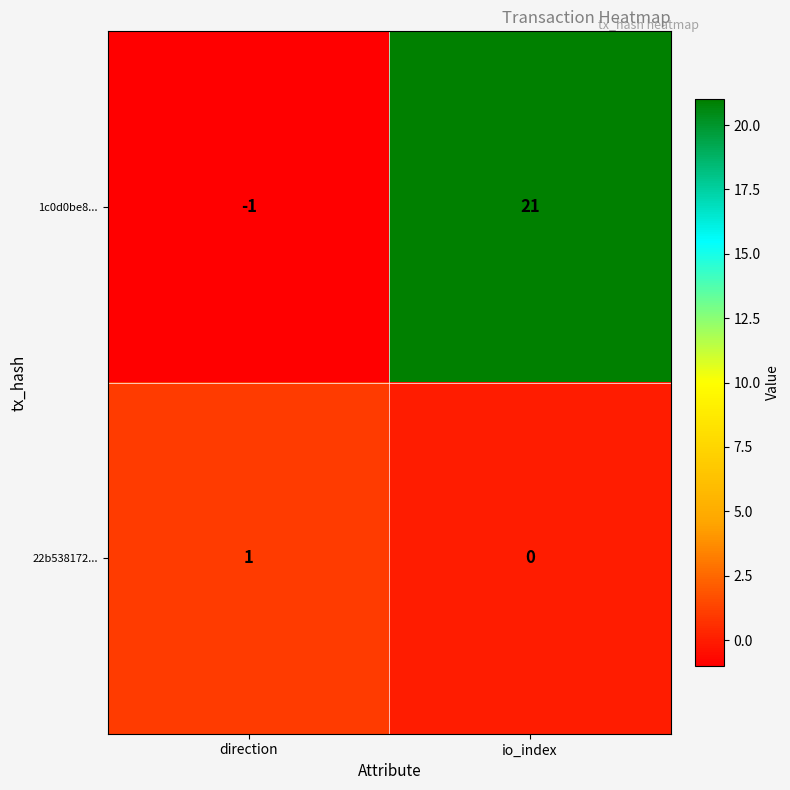

What is the average value of the 1c0d0be8... series?

10